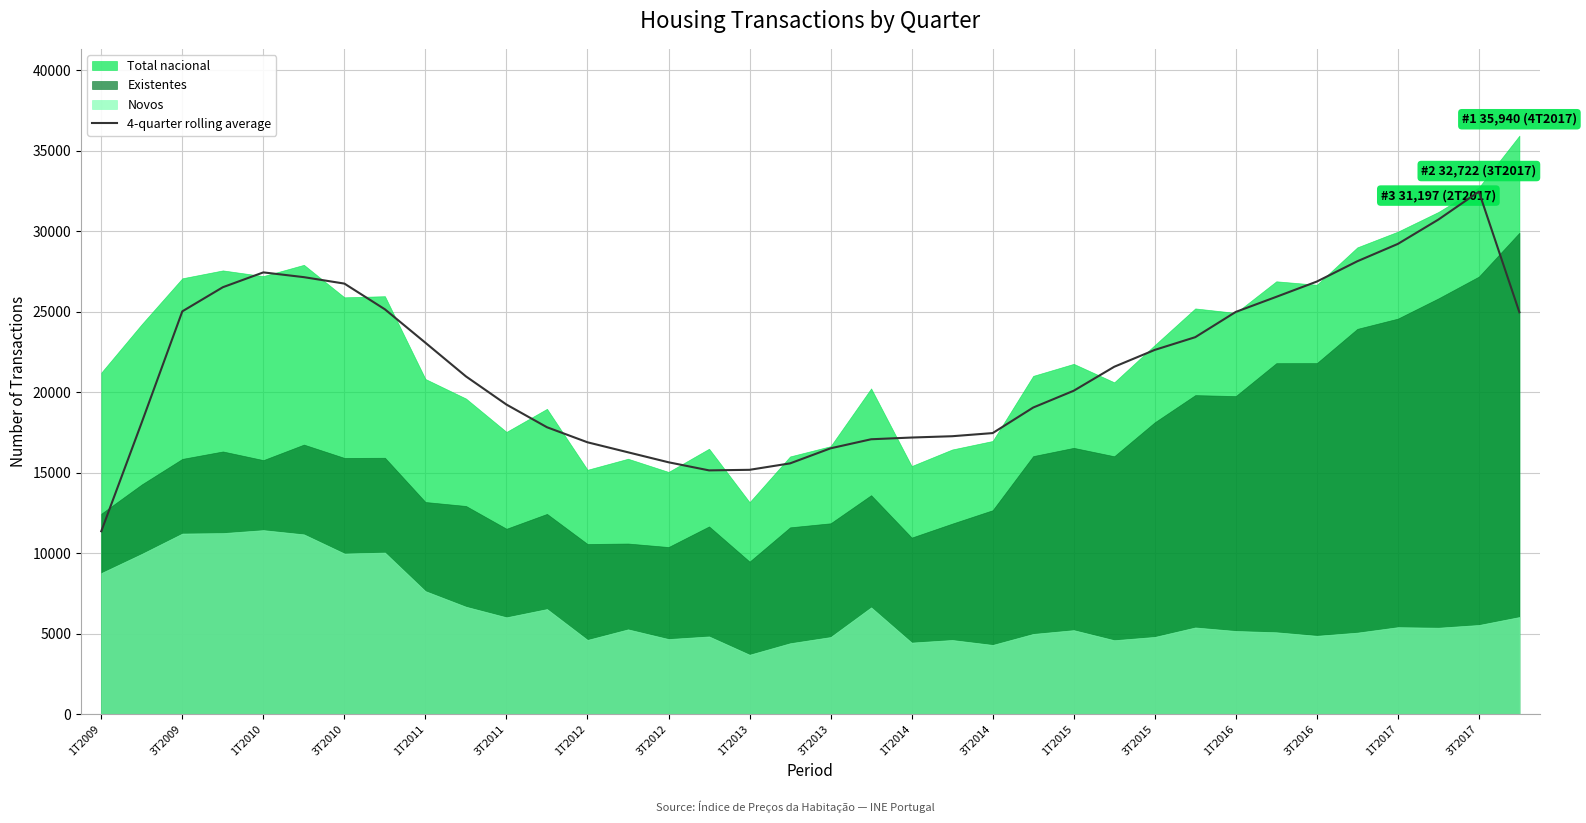

What is the difference between the second highest and second lowest values?

15580.8